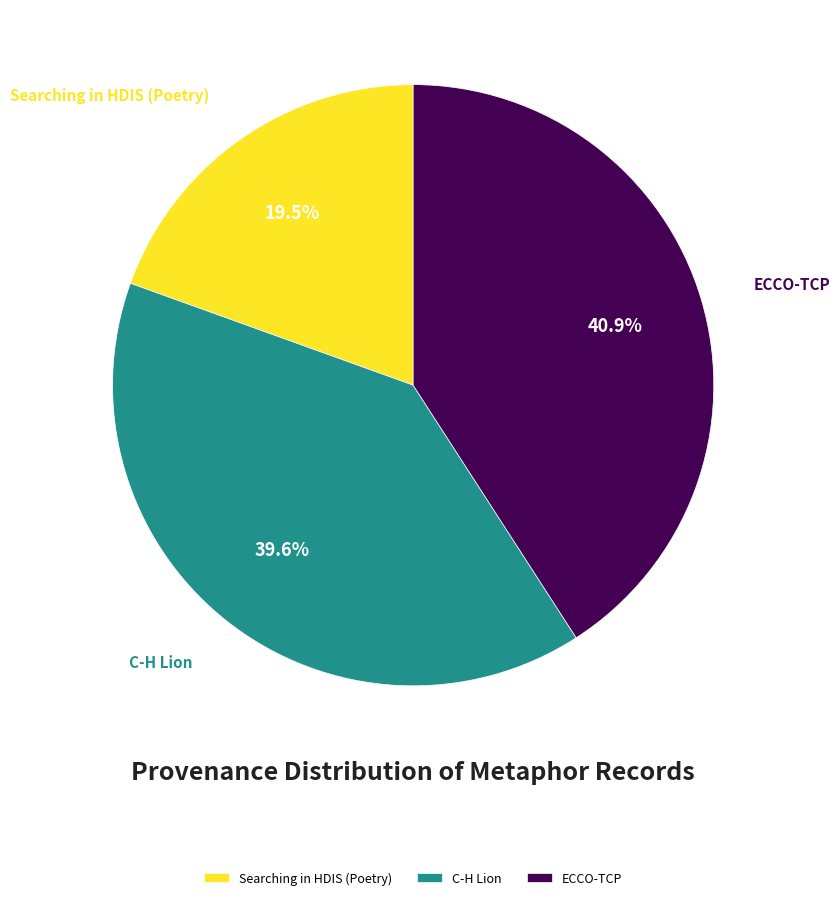

To the nearest percent, what is the average slice percentage?

33%